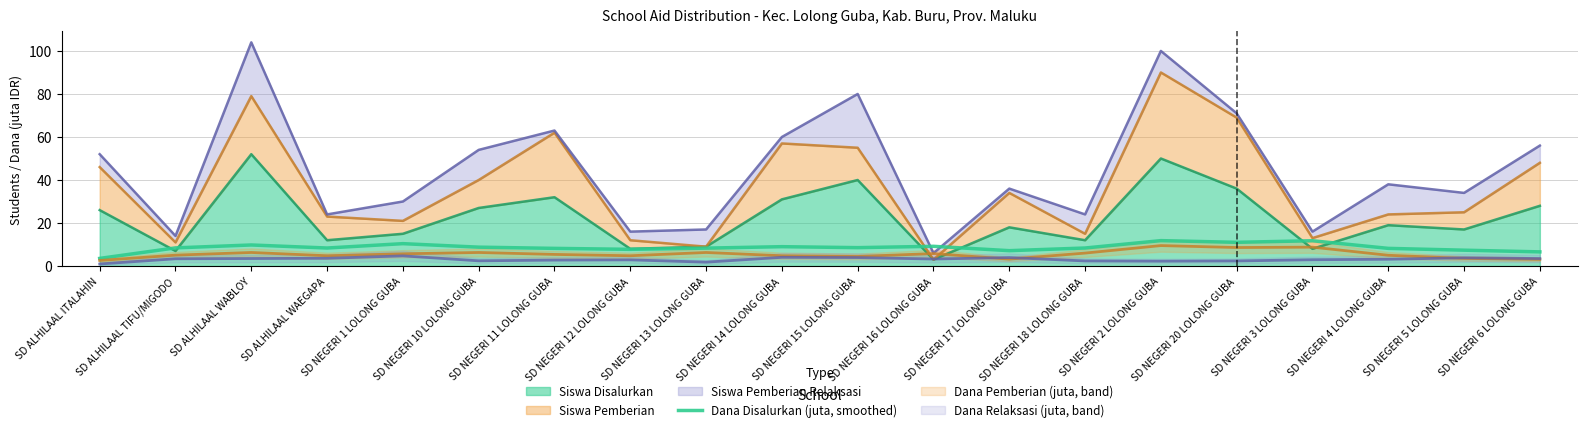

At which label is the value closest to 7?

SD NEGERI 17 LOLONG GUBA